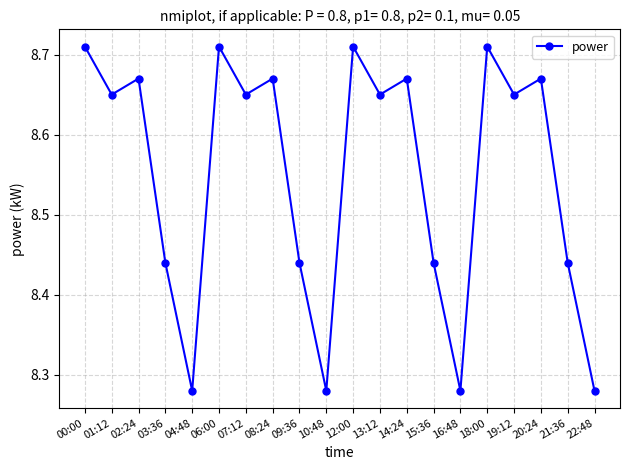

Count the values in the range 8 to 9.

20